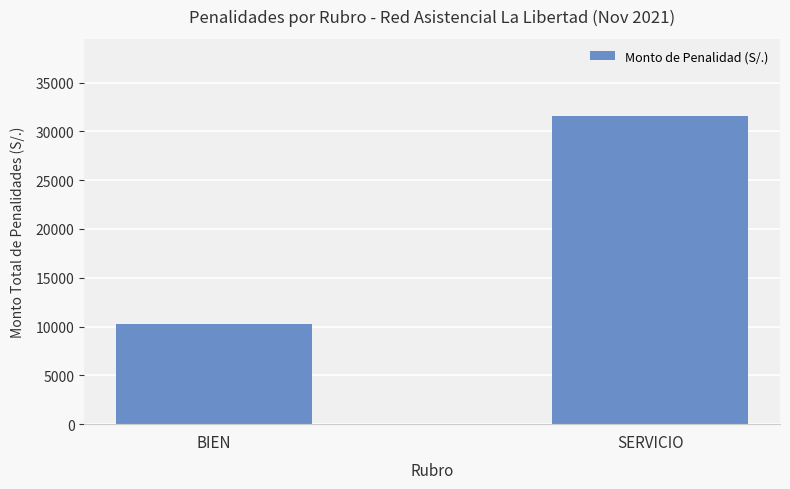

What is the value of the 2nd bar from the left?

31585.0